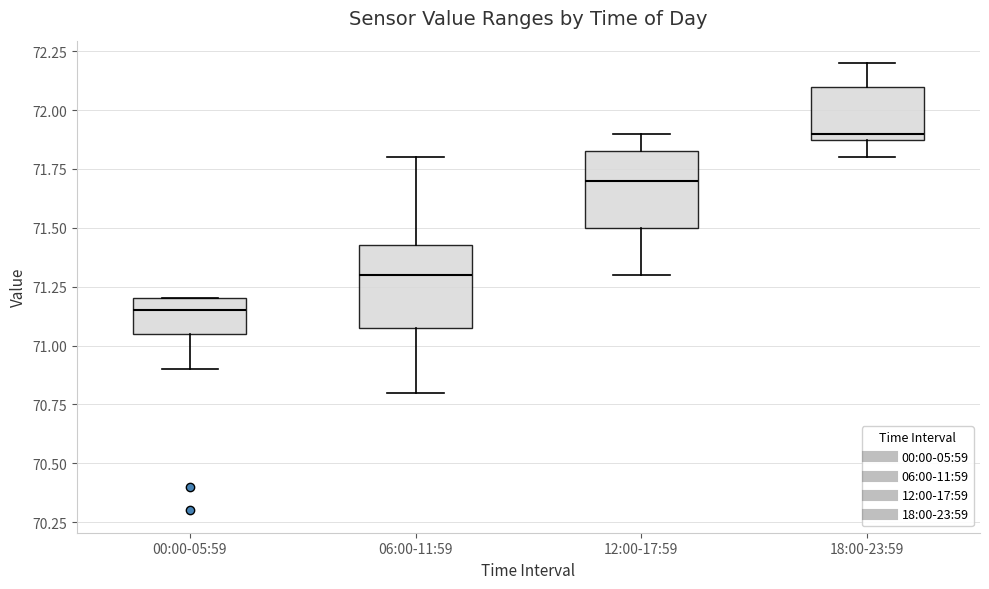

Reading left to right, transcribe this box plot: for each box, give where its median line is, the range the box spans, and where its two whiskers end, as read against the y-axis. The values are not printed on the chart, so give them approximately, as read against the axis.

00:00-05:59: median 71.15, box 71.05 to 71.20, whiskers 70.90 to 71.20
06:00-11:59: median 71.30, box 71.10 to 71.45, whiskers 70.80 to 71.80
12:00-17:59: median 71.70, box 71.50 to 71.85, whiskers 71.30 to 71.90
18:00-23:59: median 71.90 (just above the box's lower edge), box 71.90 to 72.10, whiskers 71.80 to 72.20